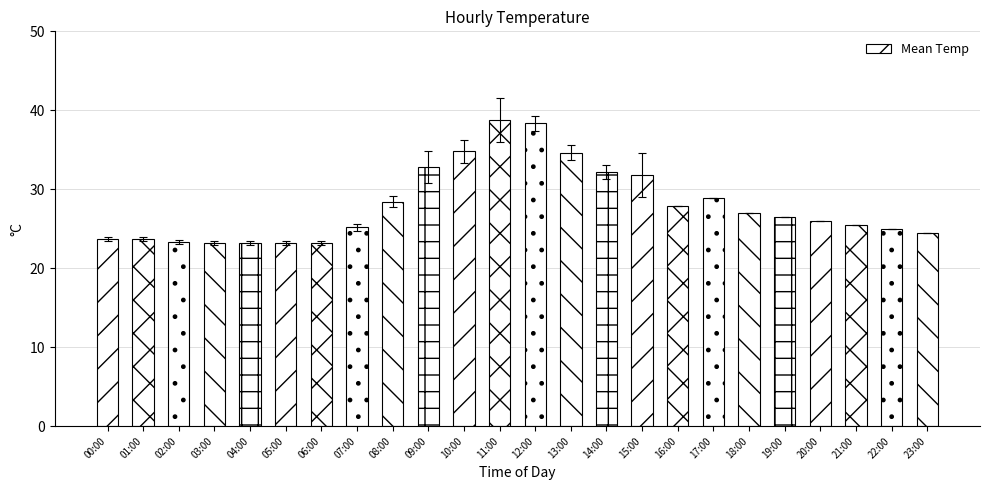

What value does the data have at 03:00?

23.2